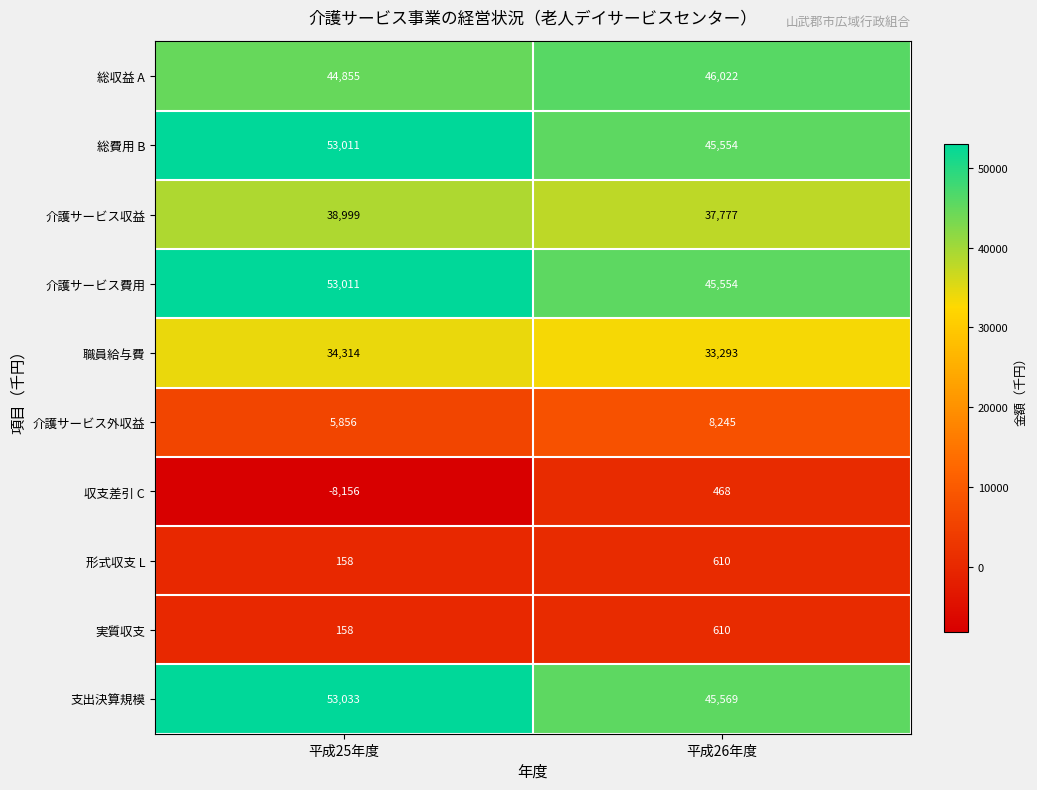

What is the spread (max minus min) of values at 平成25年度?

61189